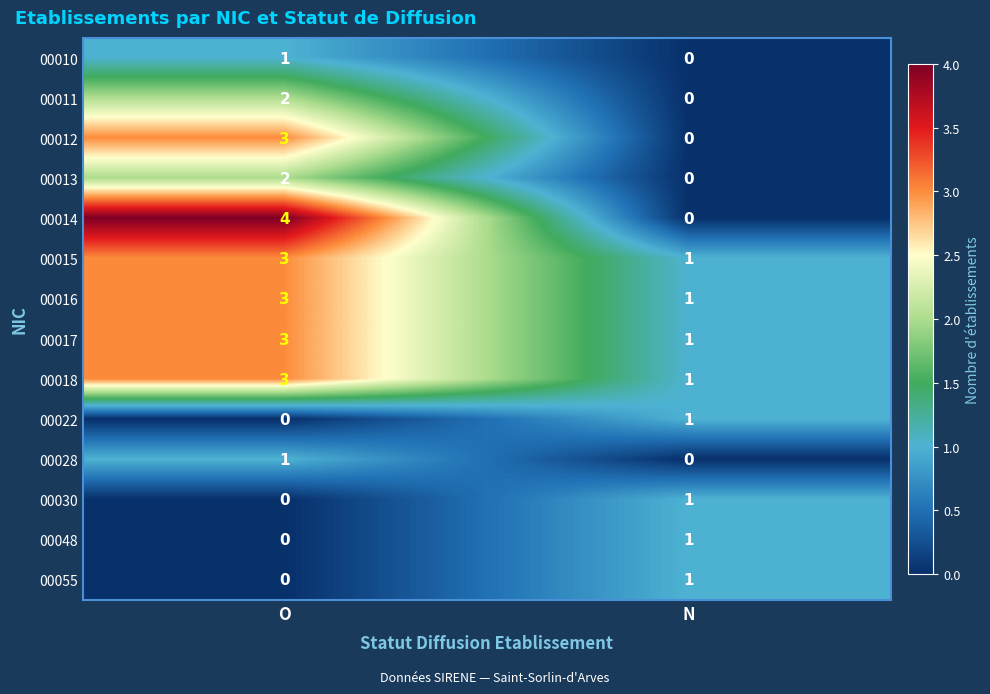

Which series changed the most between O and N?

00014